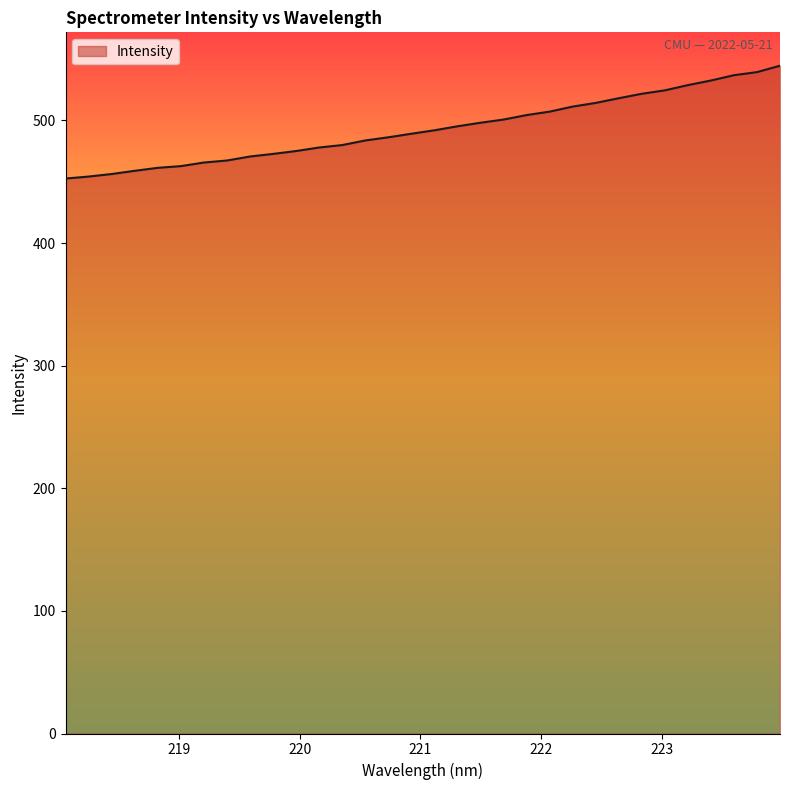

What is the difference between the maximum and minimum values?

92.0